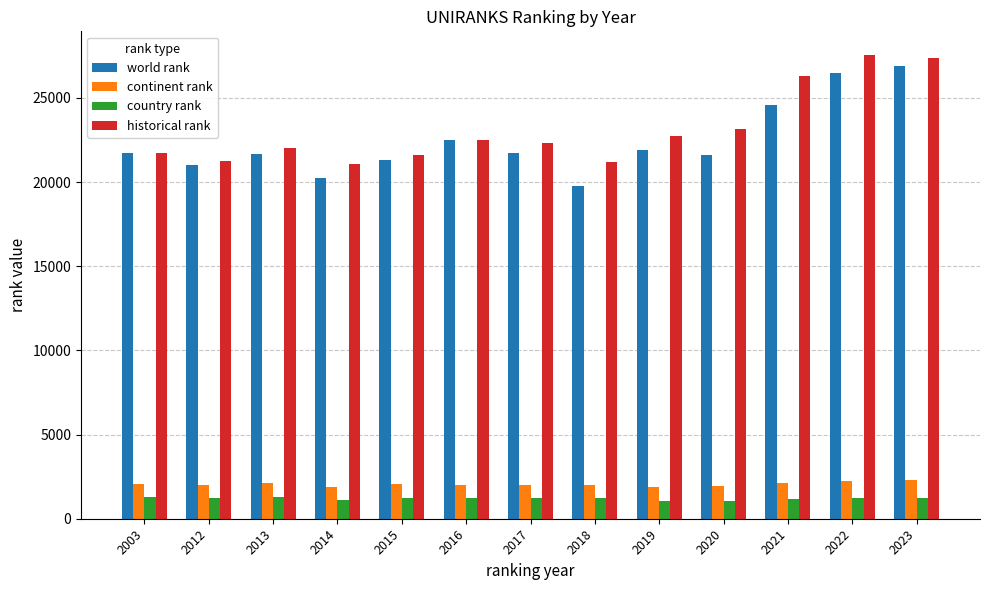

Are the bars horizontal?

No